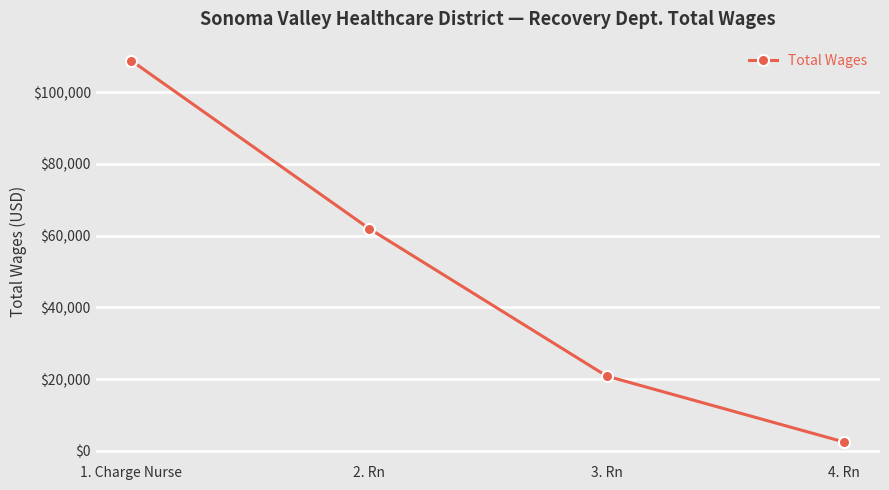

What is the label of the 2nd point from the left?

2. Rn